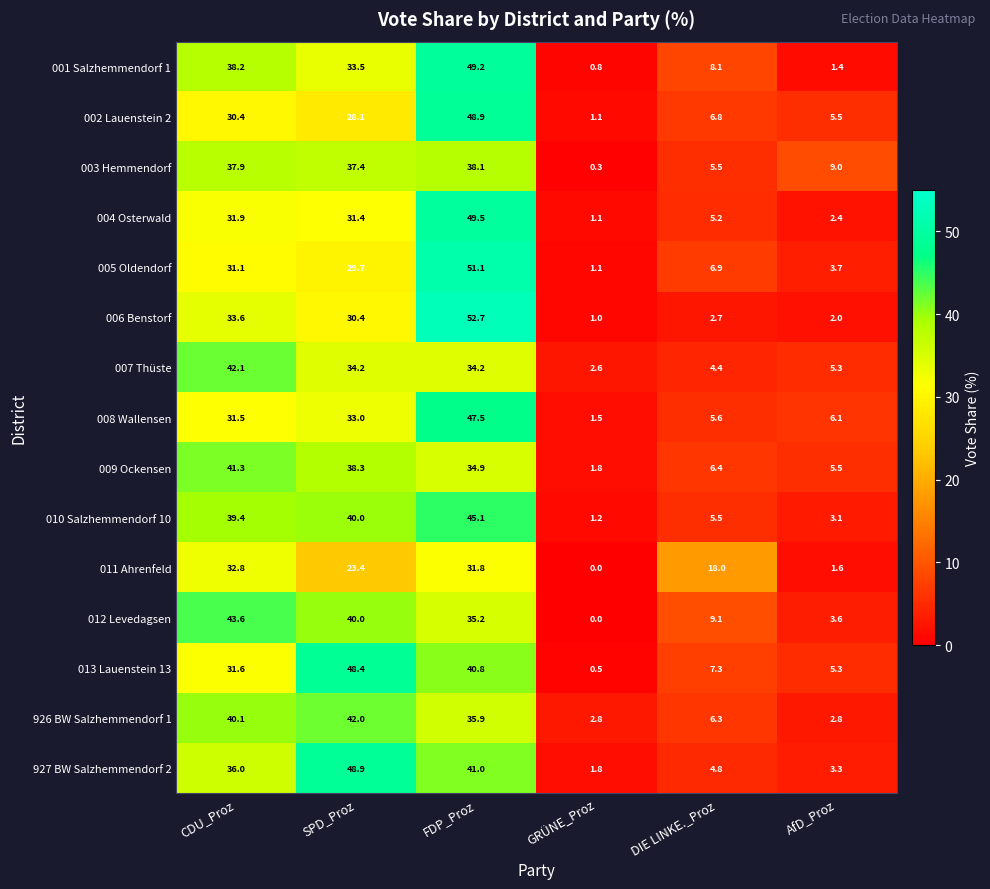

Where is 005 Oldendorf nearest to the value 26?

SPD_Proz